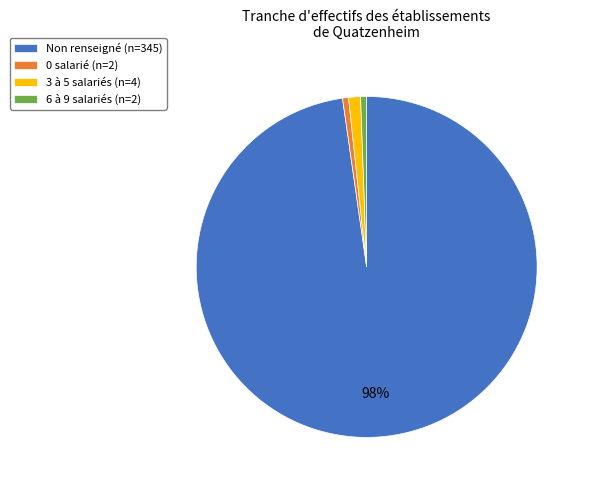

What is the largest slice in the pie chart?

Non renseigné (n=345)